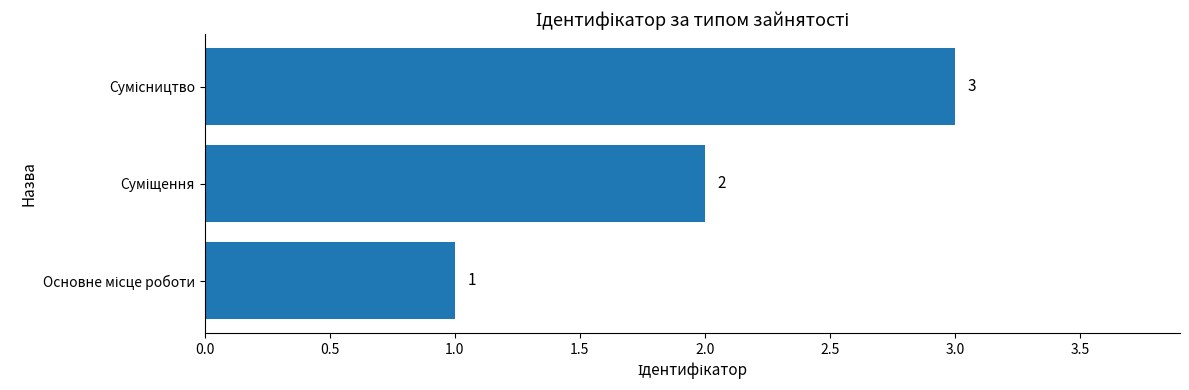

What is the sum of all values?

6